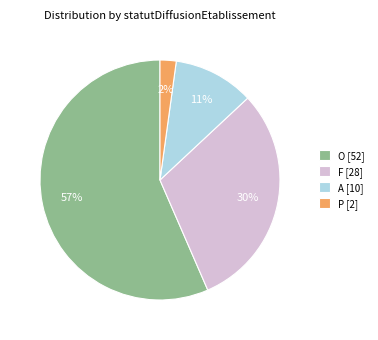

Between A and O, which is larger?

O